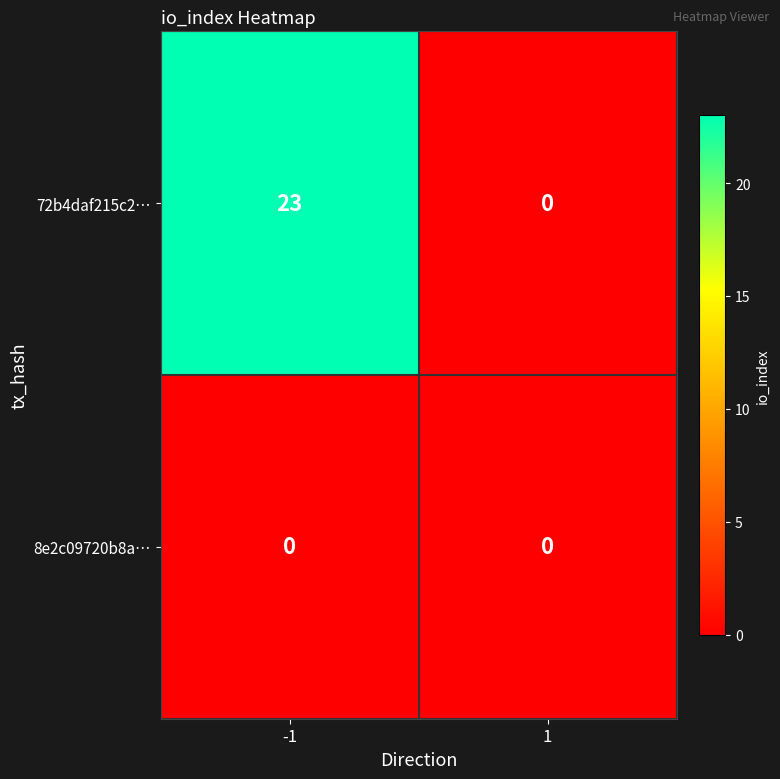

Which series changed the most between -1 and 1?

72b4daf215c2…